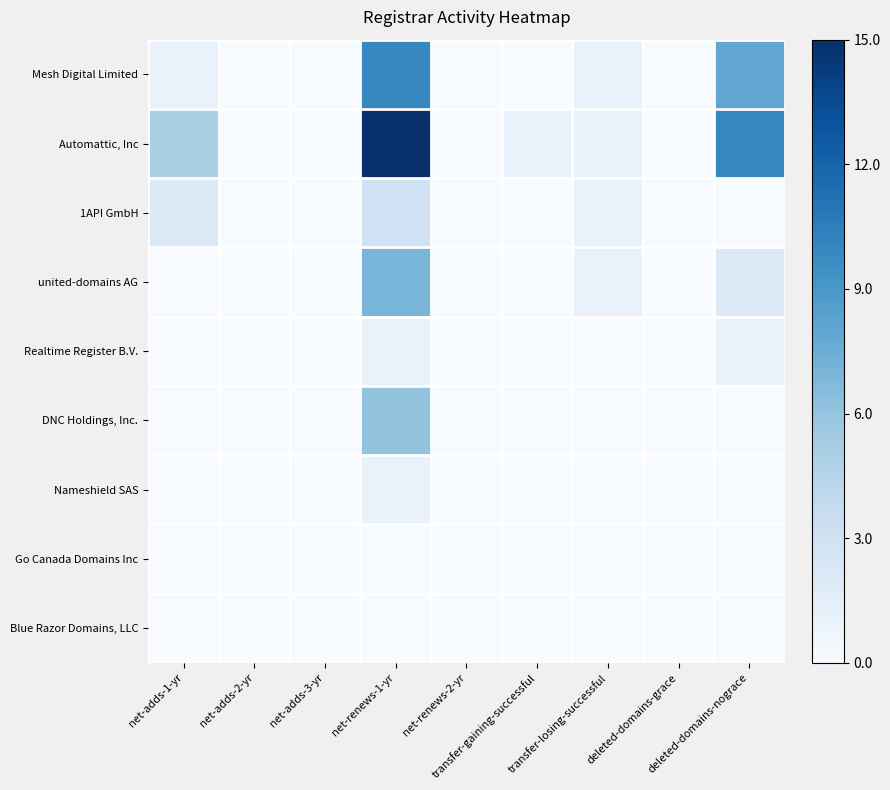

Reading left to right, list all the values displayed in this chart.

Mesh Digital Limited: net-adds-1-yr=0.1	net-adds-2-yr=0.0	net-adds-3-yr=0.0	net-renews-1-yr=0.7	net-renews-2-yr=0.0	transfer-gaining-successful=0.0	transfer-losing-successful=0.1	deleted-domains-grace=0.0	deleted-domains-nograce=0.5
Automattic, Inc: net-adds-1-yr=0.3	net-adds-2-yr=0.0	net-adds-3-yr=0.0	net-renews-1-yr=1.0	net-renews-2-yr=0.0	transfer-gaining-successful=0.1	transfer-losing-successful=0.1	deleted-domains-grace=0.0	deleted-domains-nograce=0.7
1API GmbH: net-adds-1-yr=0.1	net-adds-2-yr=0.0	net-adds-3-yr=0.0	net-renews-1-yr=0.2	net-renews-2-yr=0.0	transfer-gaining-successful=0.0	transfer-losing-successful=0.1	deleted-domains-grace=0.0	deleted-domains-nograce=0.0
united-domains AG: net-adds-1-yr=0.0	net-adds-2-yr=0.0	net-adds-3-yr=0.0	net-renews-1-yr=0.5	net-renews-2-yr=0.0	transfer-gaining-successful=0.0	transfer-losing-successful=0.1	deleted-domains-grace=0.0	deleted-domains-nograce=0.1
Realtime Register B.V.: net-adds-1-yr=0.0	net-adds-2-yr=0.0	net-adds-3-yr=0.0	net-renews-1-yr=0.1	net-renews-2-yr=0.0	transfer-gaining-successful=0.0	transfer-losing-successful=0.0	deleted-domains-grace=0.0	deleted-domains-nograce=0.1
DNC Holdings, Inc.: net-adds-1-yr=0.0	net-adds-2-yr=0.0	net-adds-3-yr=0.0	net-renews-1-yr=0.4	net-renews-2-yr=0.0	transfer-gaining-successful=0.0	transfer-losing-successful=0.0	deleted-domains-grace=0.0	deleted-domains-nograce=0.0
Nameshield SAS: net-adds-1-yr=0.0	net-adds-2-yr=0.0	net-adds-3-yr=0.0	net-renews-1-yr=0.1	net-renews-2-yr=0.0	transfer-gaining-successful=0.0	transfer-losing-successful=0.0	deleted-domains-grace=0.0	deleted-domains-nograce=0.0
Go Canada Domains Inc: net-adds-1-yr=0.0	net-adds-2-yr=0.0	net-adds-3-yr=0.0	net-renews-1-yr=0.0	net-renews-2-yr=0.0	transfer-gaining-successful=0.0	transfer-losing-successful=0.0	deleted-domains-grace=0.0	deleted-domains-nograce=0.0
Blue Razor Domains, LLC: net-adds-1-yr=0.0	net-adds-2-yr=0.0	net-adds-3-yr=0.0	net-renews-1-yr=0.0	net-renews-2-yr=0.0	transfer-gaining-successful=0.0	transfer-losing-successful=0.0	deleted-domains-grace=0.0	deleted-domains-nograce=0.0